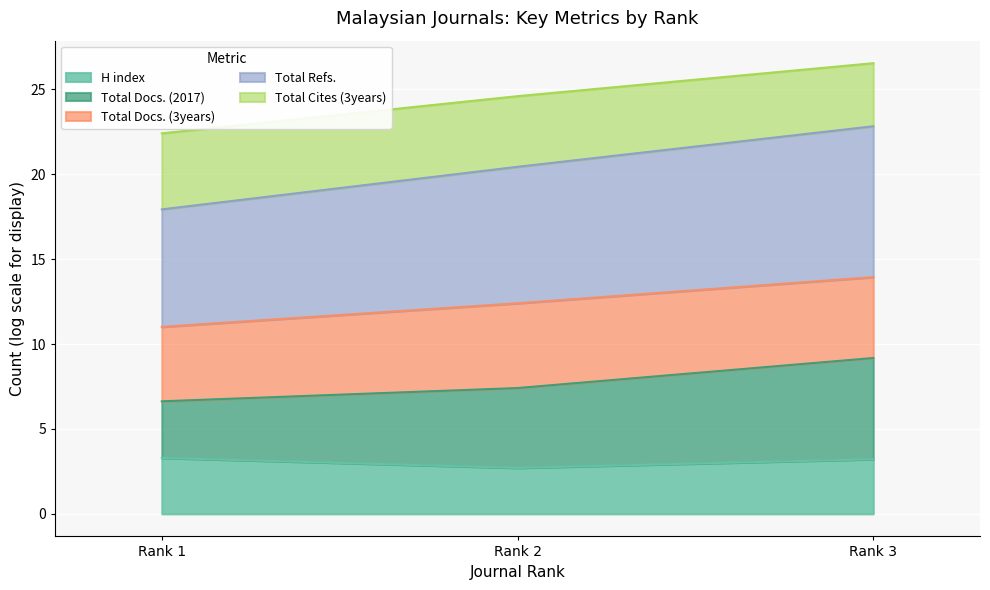

How many lines are shown in the chart?

5